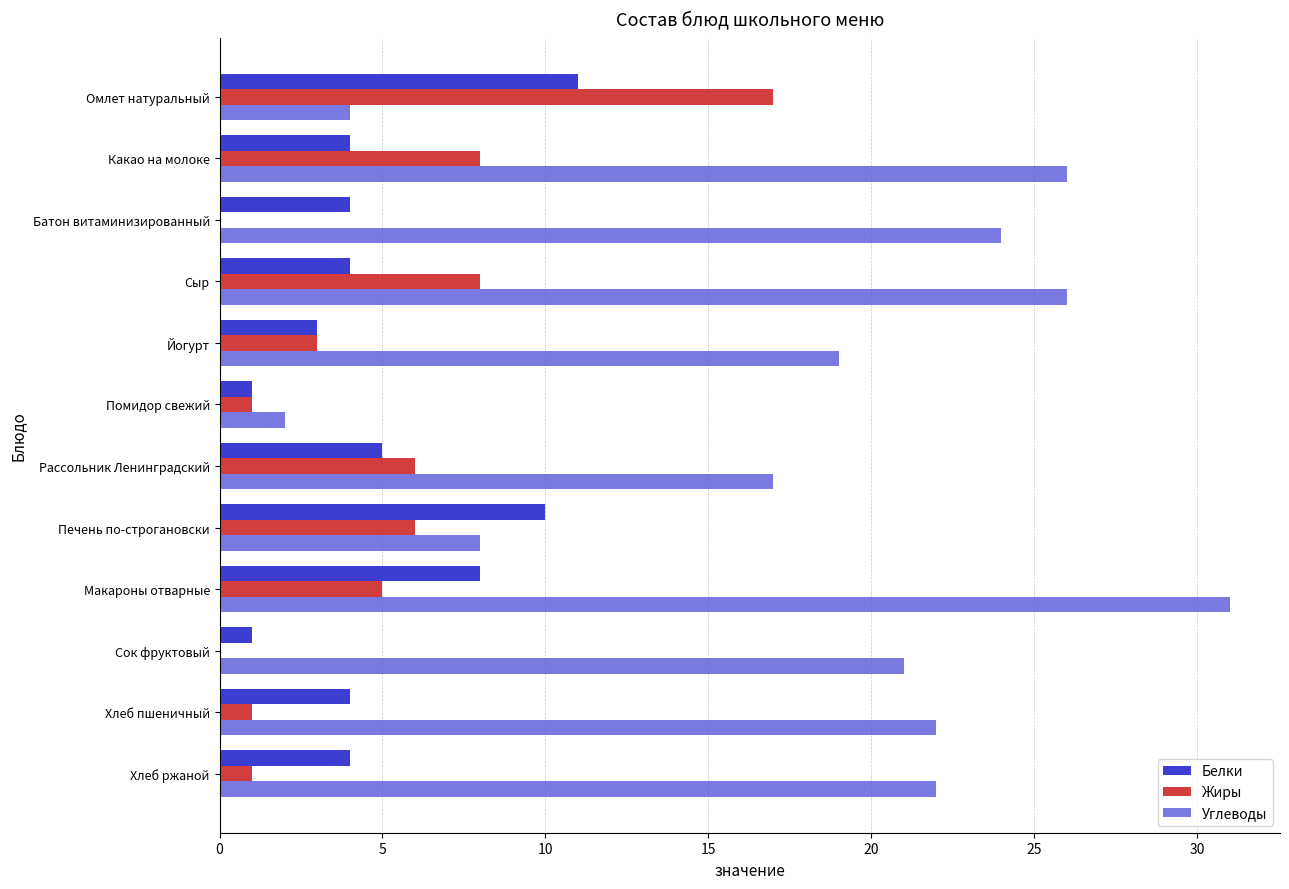

The value of Жиры at Хлеб ржаной is 1. True or false?

True